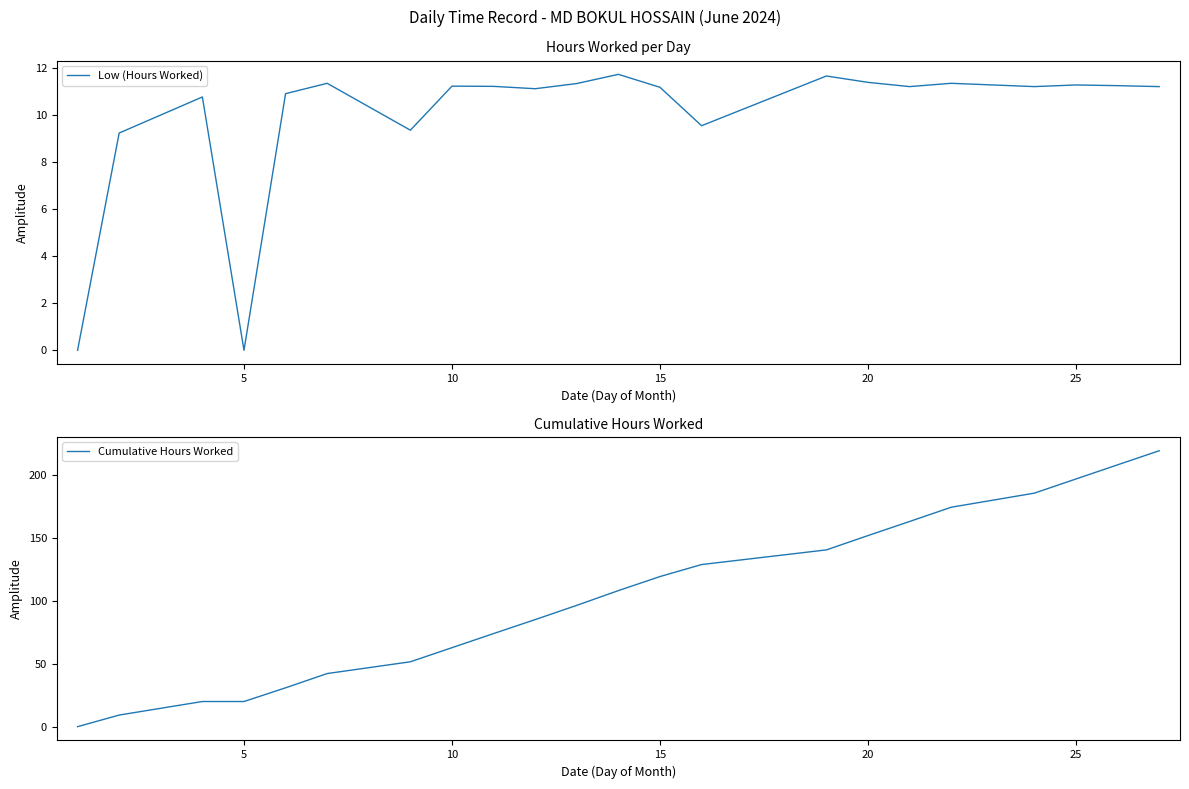

How many categories are shown in the chart?

22